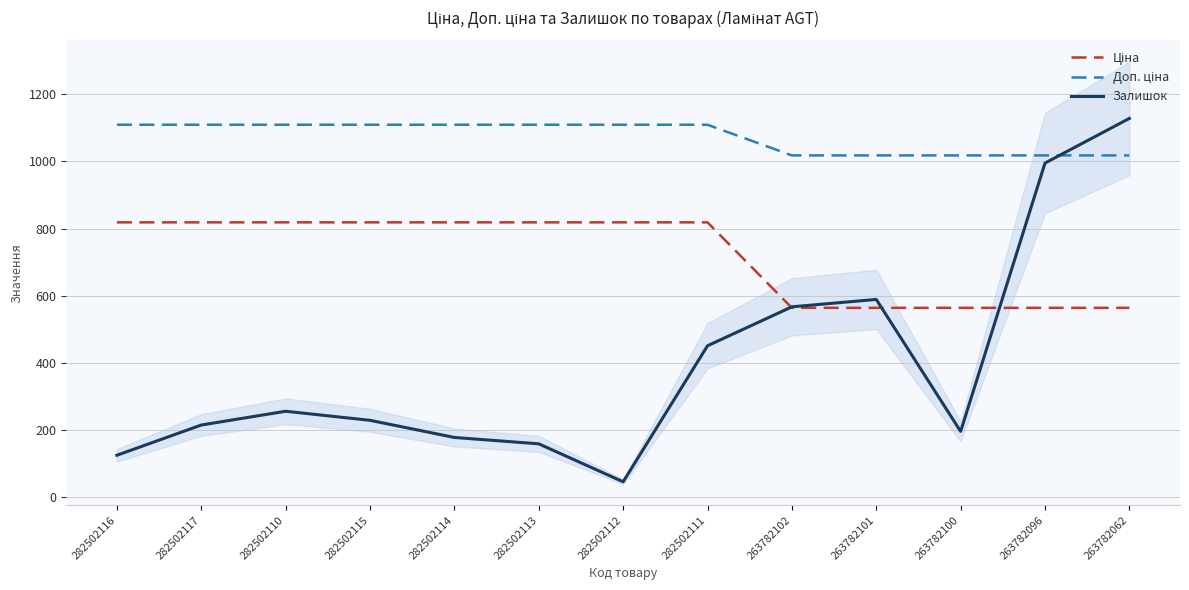

At how many categories does at least one series exceed 752?

13